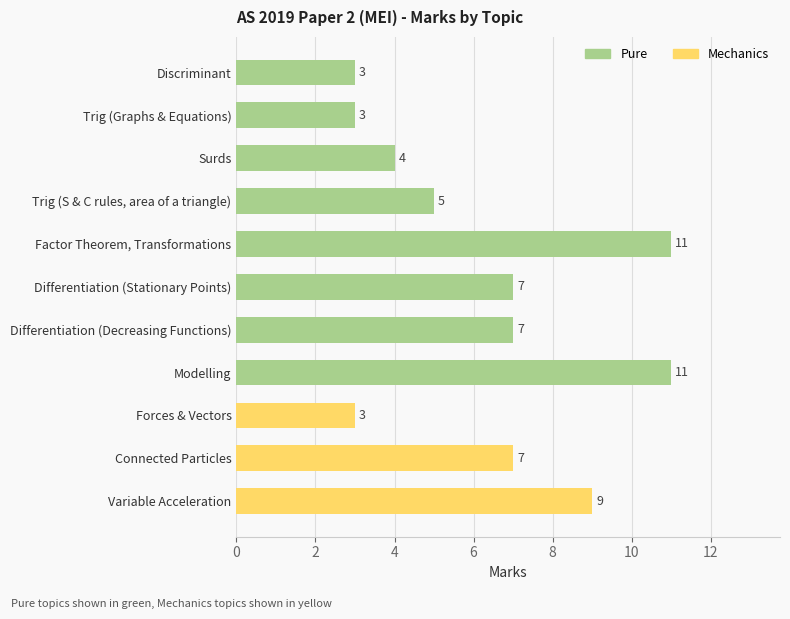

Is it true that the value at Differentiation (Stationary Points) is 7?

True